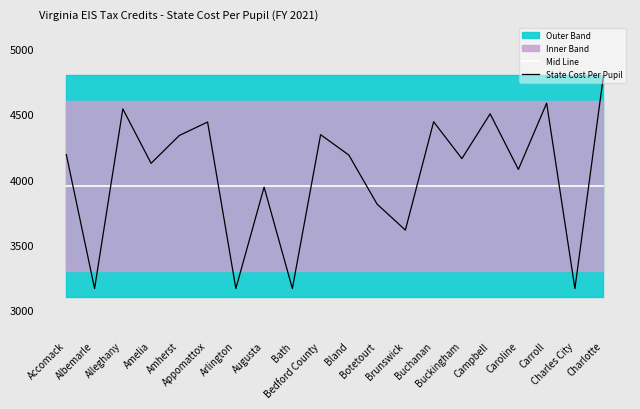

Reading left to right, transcribe all the data shown in this chart.

Mid Line: 3950	3950	3950	3950	3950	3950	3950	3950	3950	3950	3950	3950	3950	3950	3950	3950	3950	3950	3950	3950
State Cost Per Pupil: 4192	3163	4543	4125	4339	4442	3163	3942	3163	4345	4188	3811	3612	4444	4161	4505	4078	4587	3163	4780